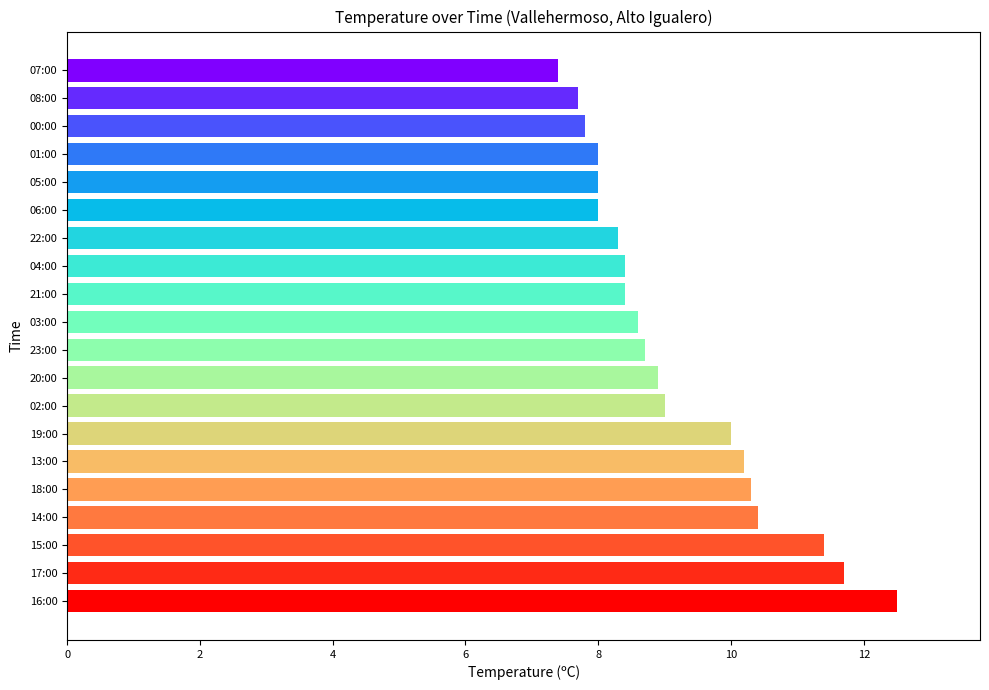

Count the number of data series in this chart.

1